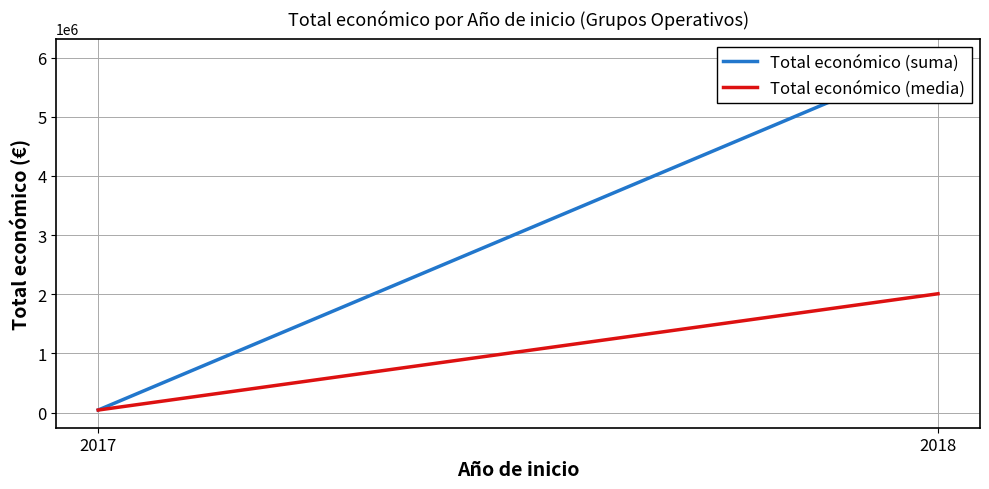

Rank the series by their maximum value, from highest to lowest.

Total económico (suma), Total económico (media)